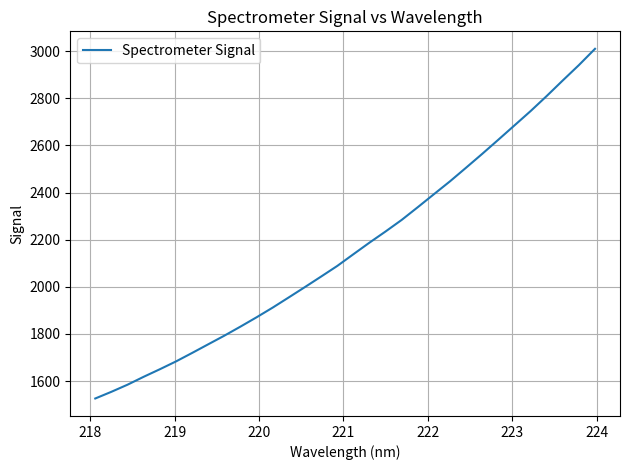

What is the difference between the second highest and minimum values?

1415.1